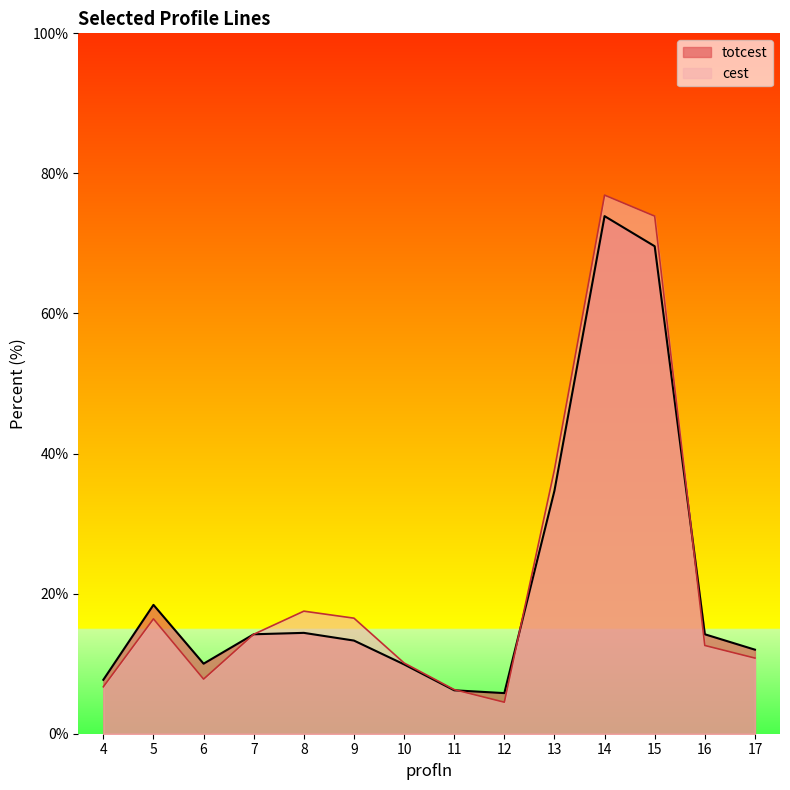

Reading left to right, list all the values displayed in this chart.

totcest: 4=7.7	5=18.4	6=10.0	7=14.2	8=14.4	9=13.3	10=9.9	11=6.2	12=5.8	13=34.7	14=73.9	15=69.6	16=14.2	17=12.0
cest: 4=6.7	5=16.4	6=7.8	7=14.2	8=17.5	9=16.5	10=10.1	11=6.3	12=4.5	13=37.7	14=76.9	15=73.9	16=12.6	17=10.8